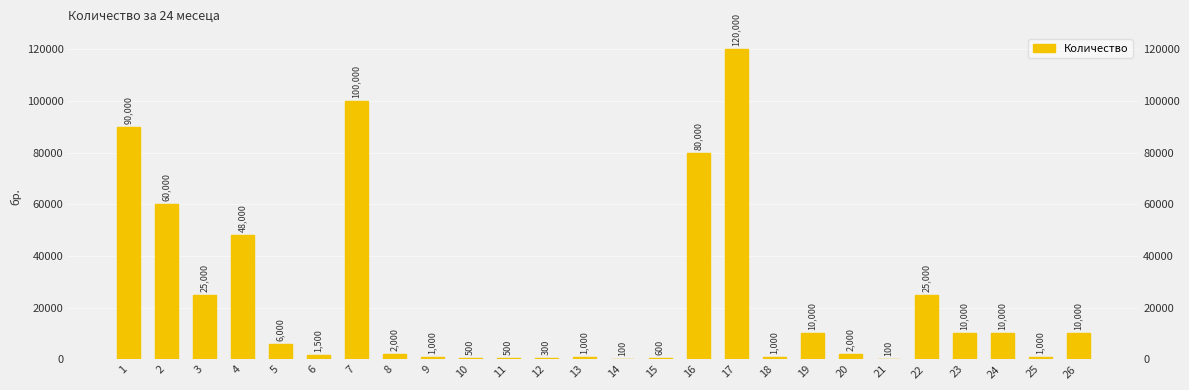

Count the number of values greater than 6000.

12